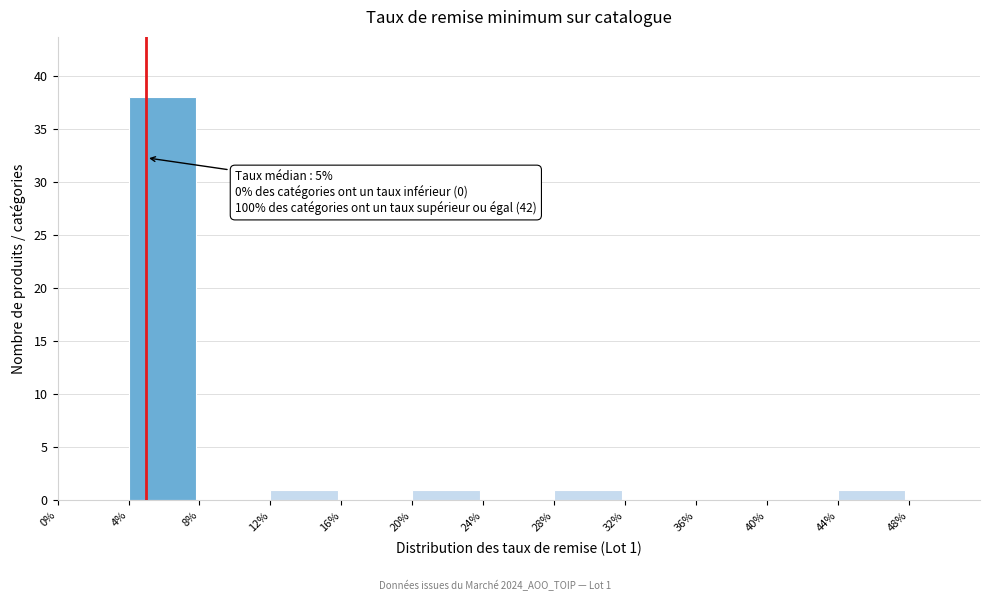

Reading left to right, list all the values displayed in this chart.

0%=0	4%=38	8%=0	12%=1	16%=0	20%=1	24%=0	28%=1	32%=0	36%=0	40%=0	44%=1	48%=0